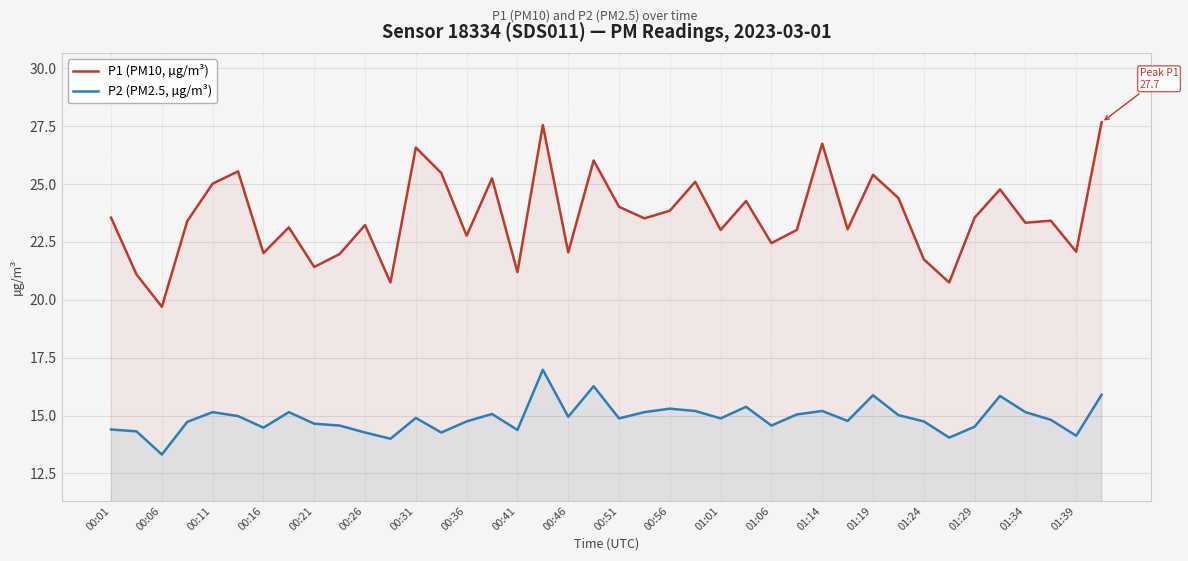

At 01:39, list the series in order from largest to smallest.

P1 (PM10, µg/m³), P2 (PM2.5, µg/m³)